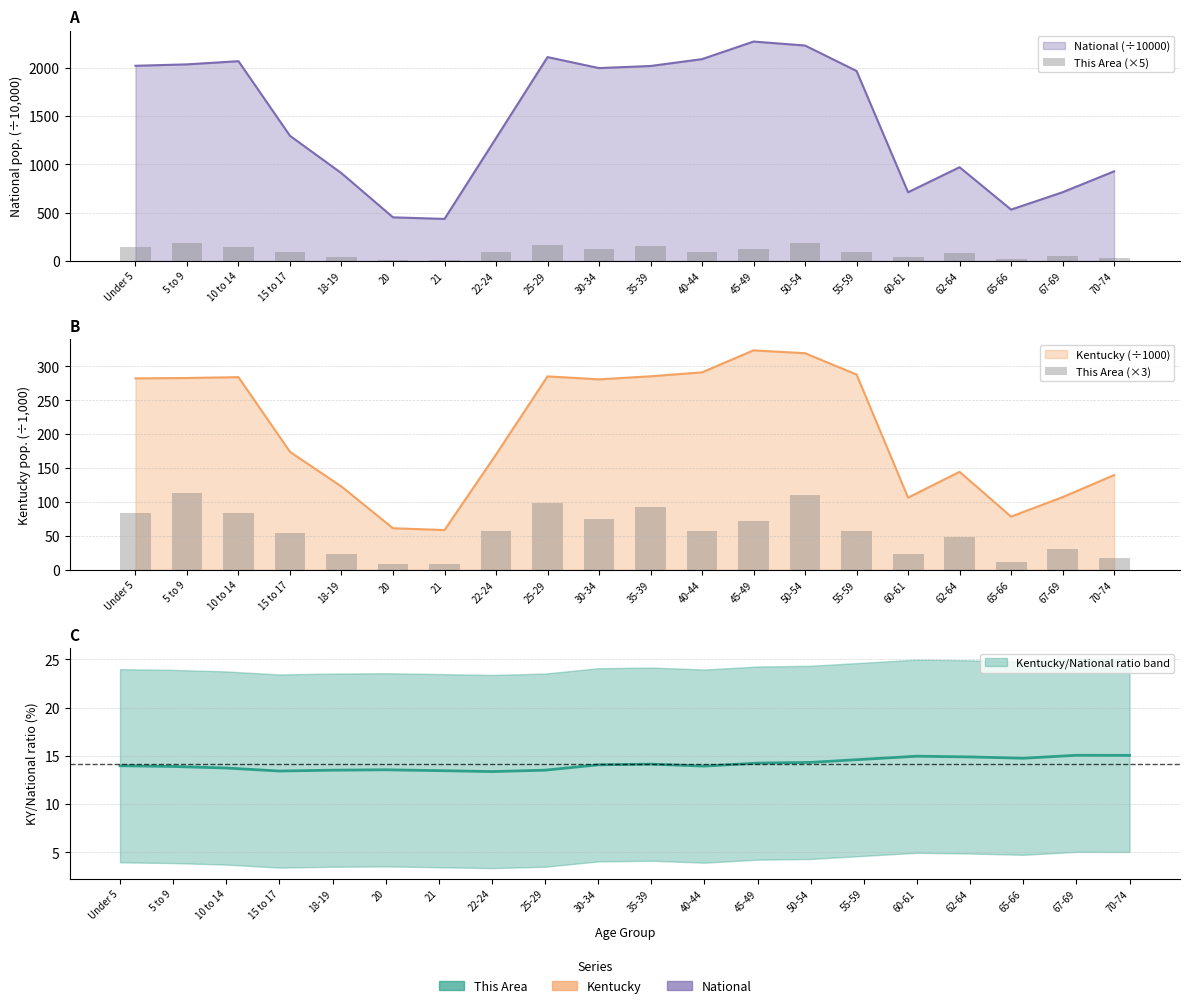

What is the spread (max minus min) of values at 65-66?

8